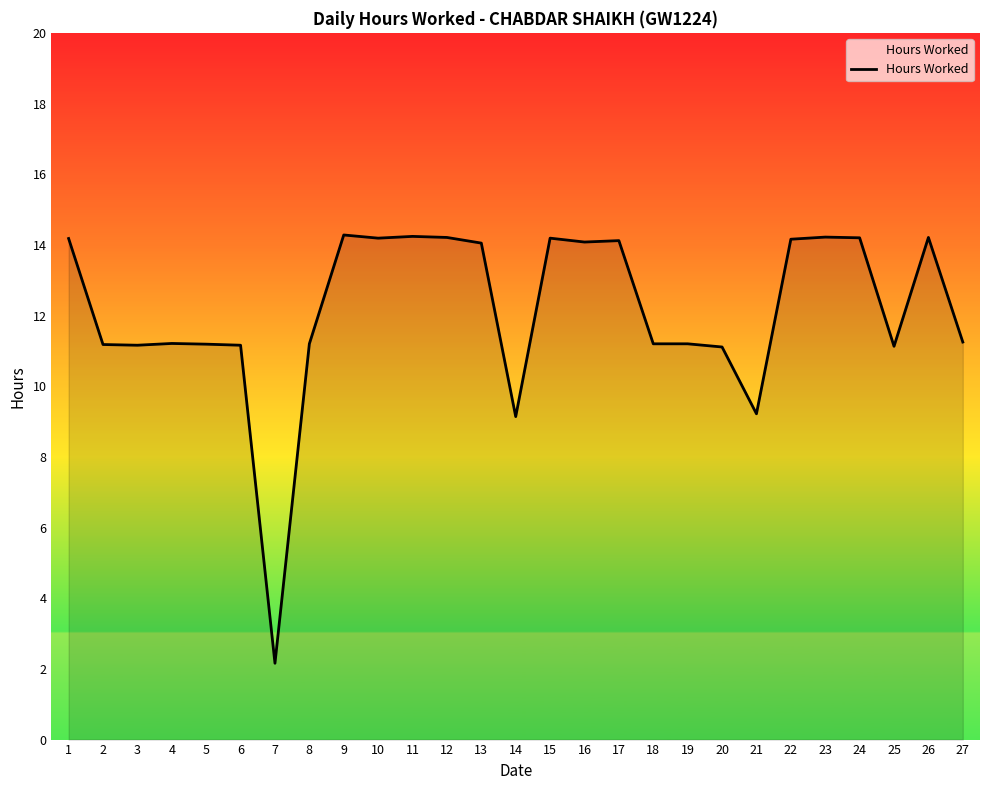

The chart shows a value of 22.8 at 26. True or false?

False